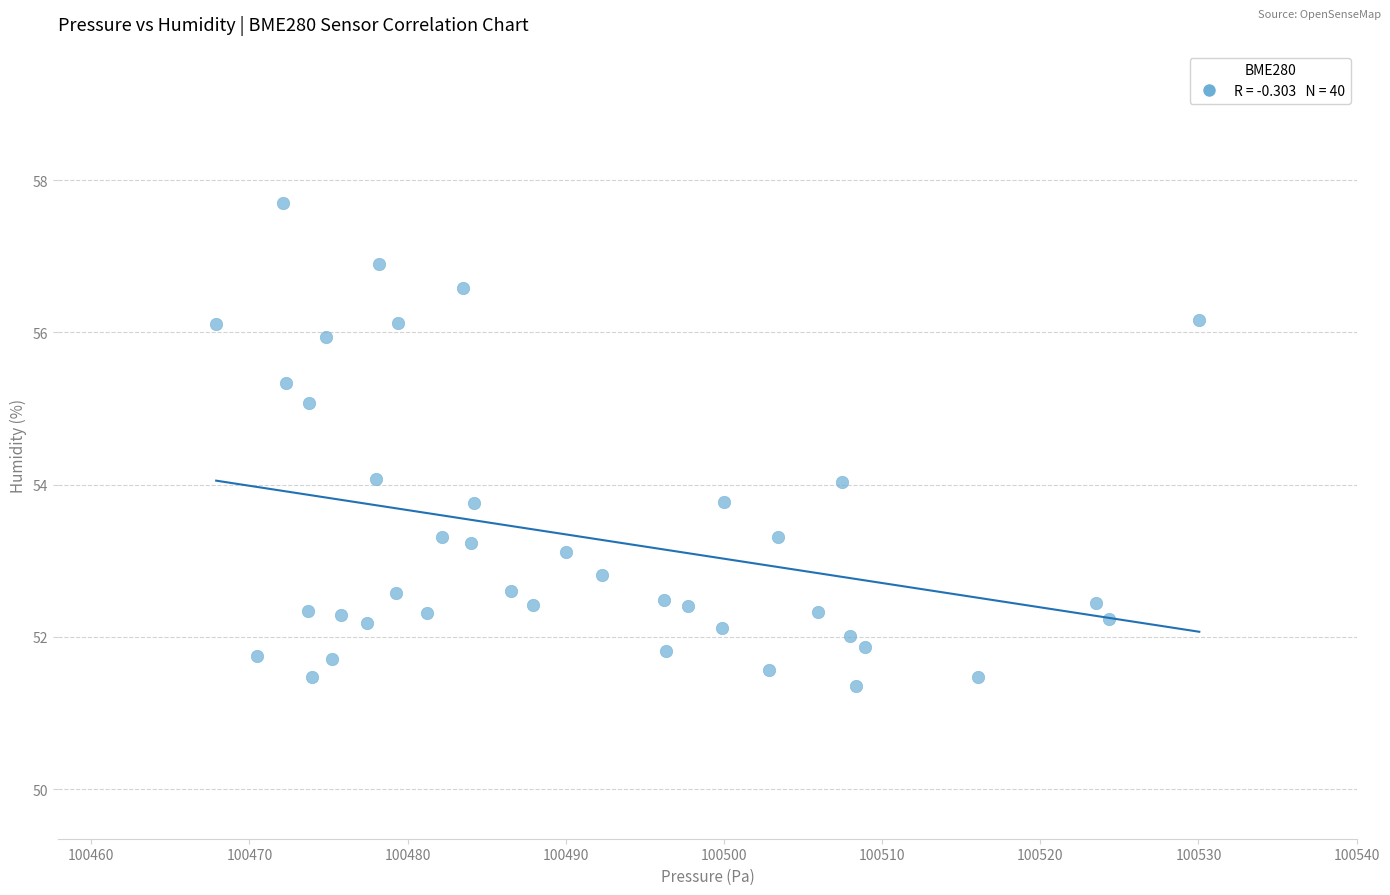

What is the range of X values (max minus min)?

62.2